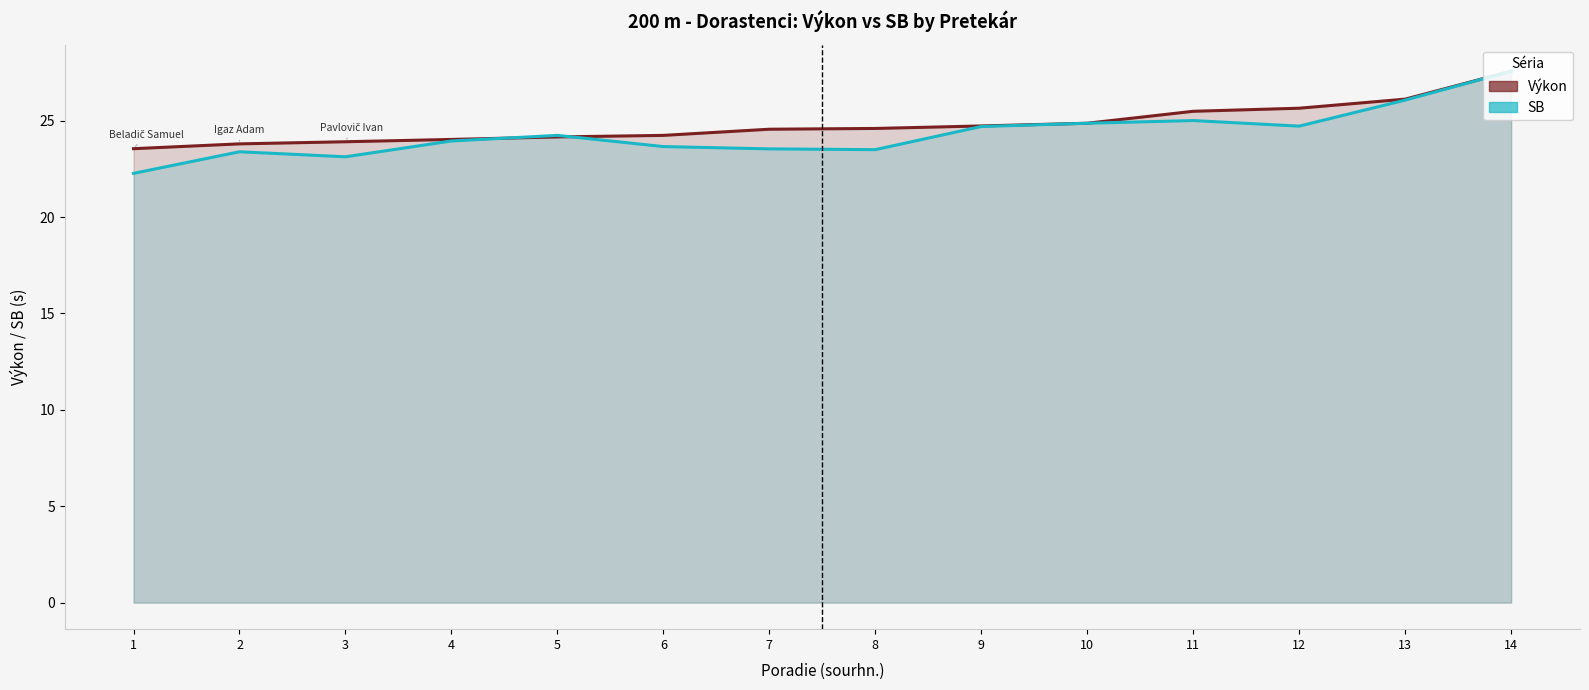

What is the sum of all Výkon values?

347.3